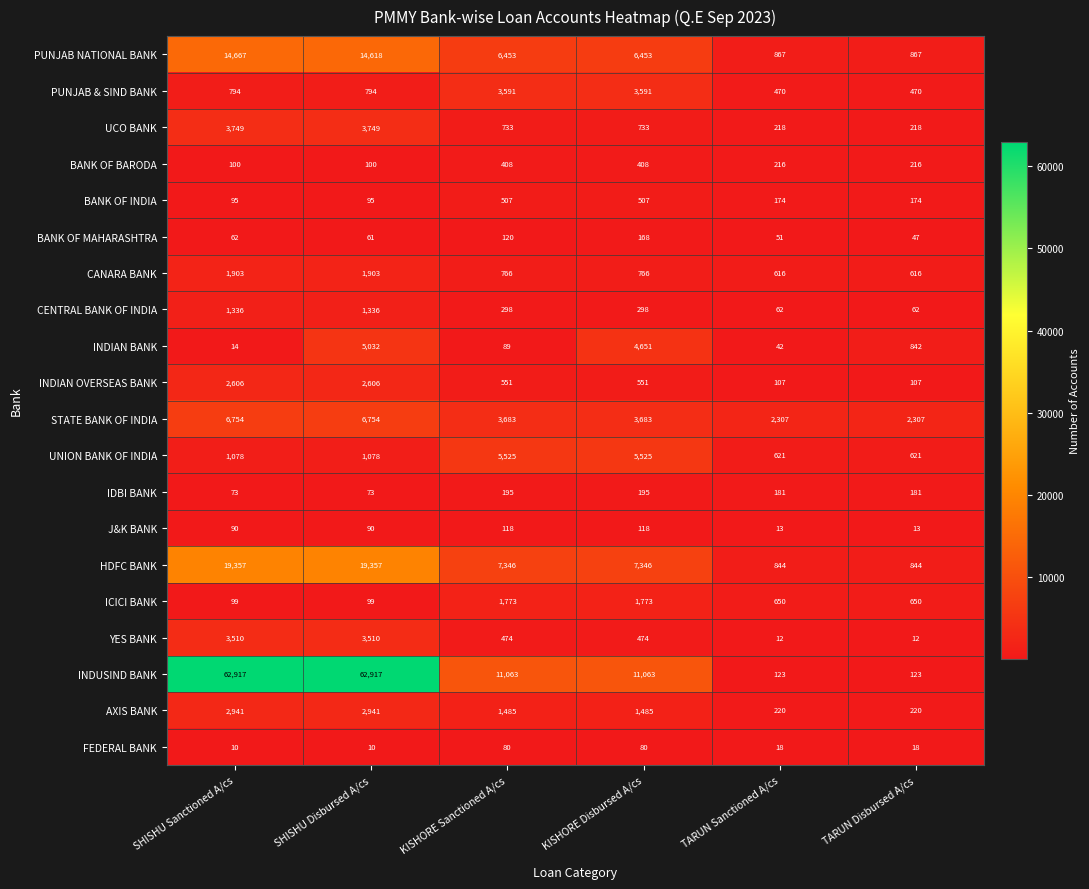

True or false: UCO BANK has a value of 6726 at SHISHU Disbursed A/cs.

False